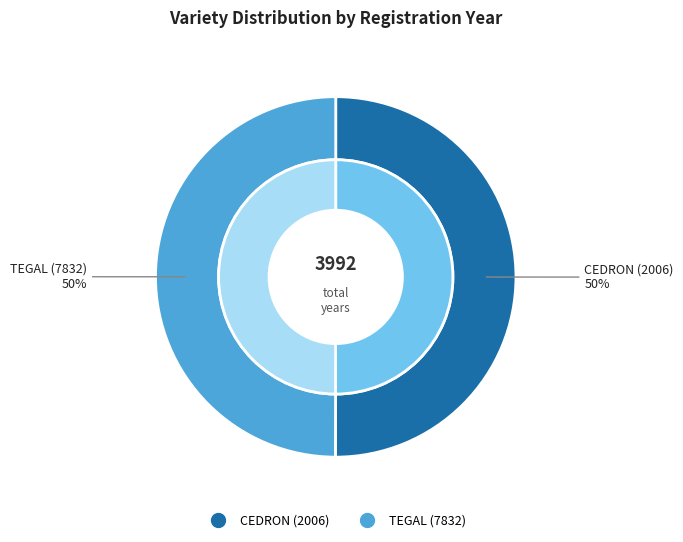

Which category has the biggest portion of the pie?

CEDRON (2006)